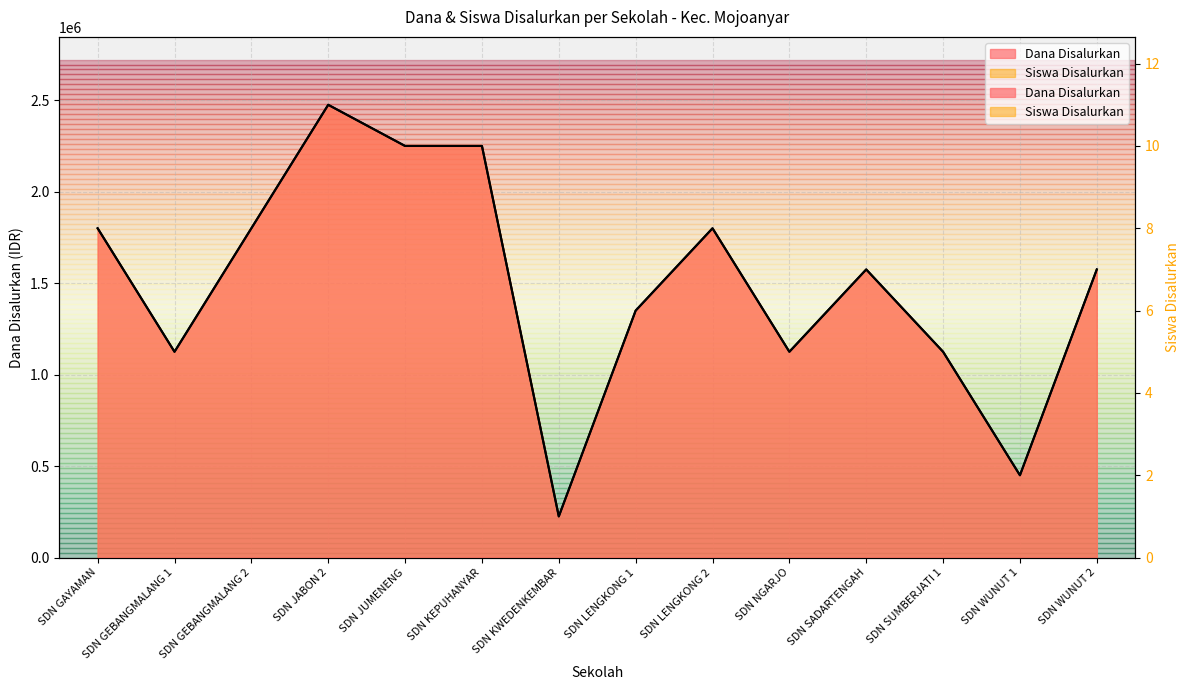

Is it true that Dana Disalurkan equals 4029887 at SDN KEPUHANYAR?

False